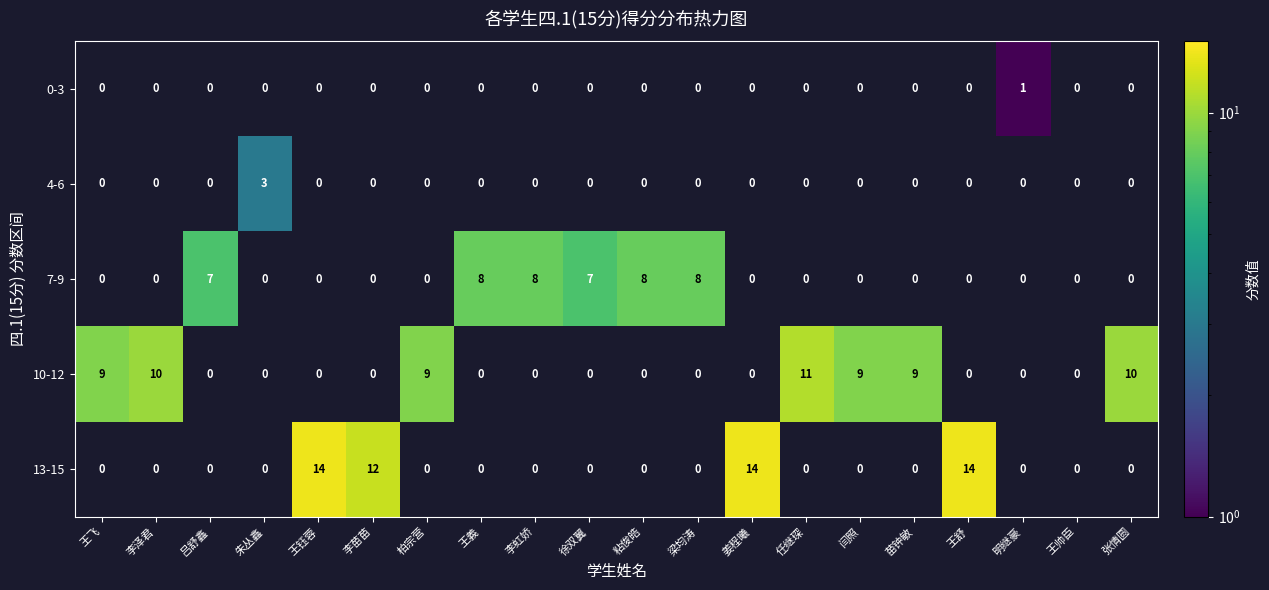

At how many categories does at least one series exceed 13?

3